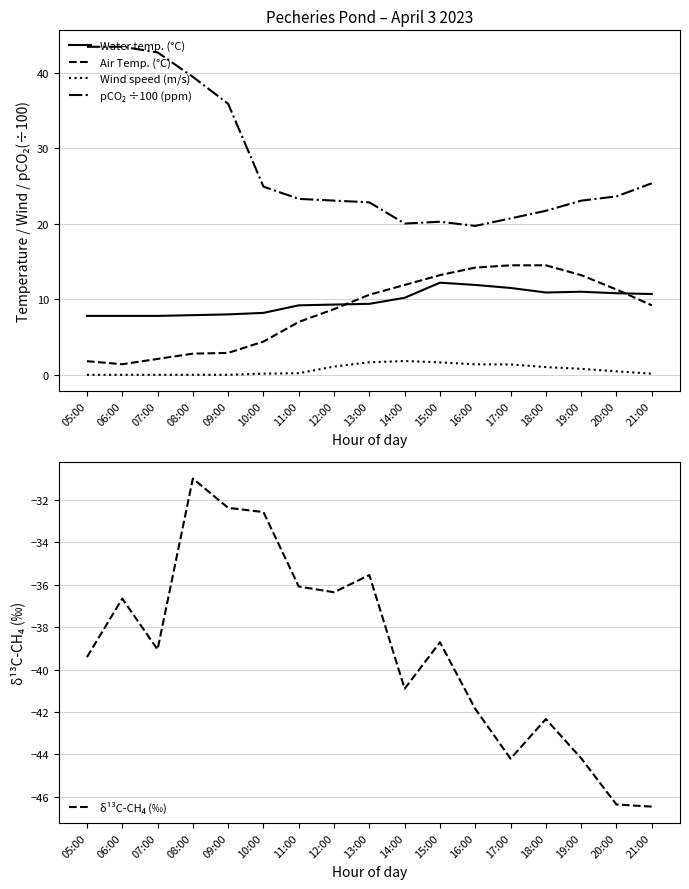

Reading left to right, extract all data points from this chart.

Water temp. (°C): 7.8	7.8	7.8	7.9	8.0	8.2	9.2	9.3	9.4	10.2	12.2	11.9	11.5	10.9	11.0	10.8	10.7
Air Temp. (°C): 1.8	1.4	2.1	2.8	2.9	4.4	7.0	8.7	10.6	11.9	13.2	14.2	14.5	14.5	13.2	11.3	9.2
Wind speed (m/s): 0.0	0.0	0.0	0.0	0.0	0.1	0.2	1.1	1.7	1.8	1.6	1.4	1.4	1.0	0.8	0.5	0.1
pCO₂ ÷100 (ppm): 43.4	43.5	42.7	39.5	35.9	24.9	23.3	23.1	22.8	20.0	20.3	19.7	20.7	21.7	23.1	23.6	25.4
δ¹³C-CH₄ (‰): -39.4	-36.6	-39.0	-31.0	-32.4	-32.6	-36.1	-36.4	-35.5	-40.9	-38.7	-41.9	-44.2	-42.3	-44.2	-46.4	-46.5